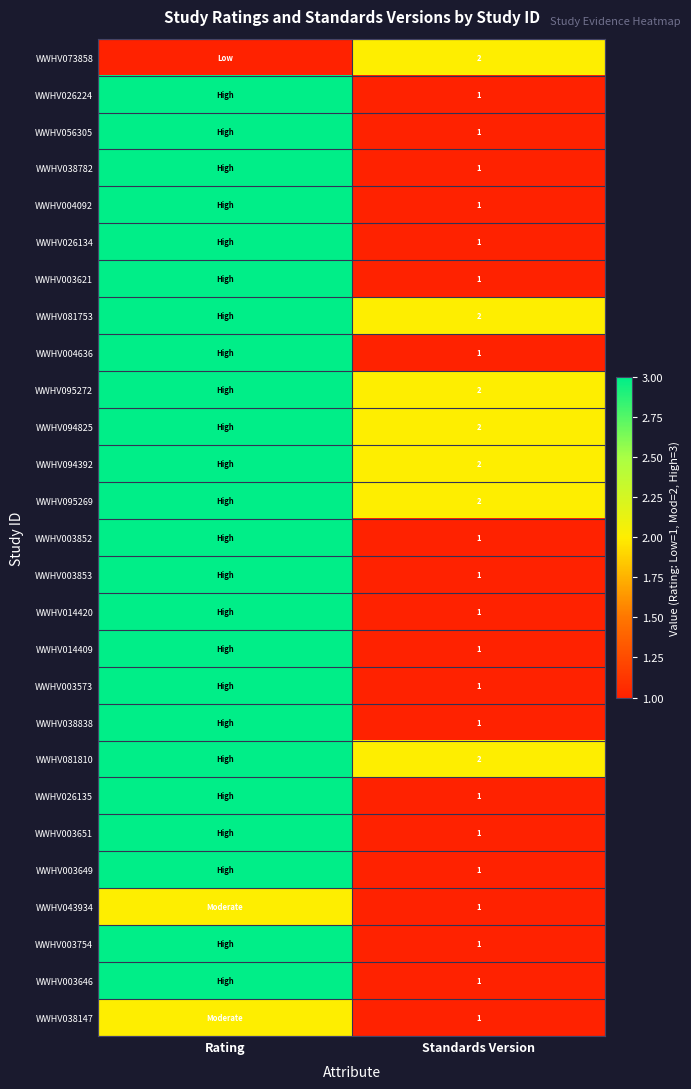

The WWHV038782 series shows 1 at Standards Version. True or false?

True